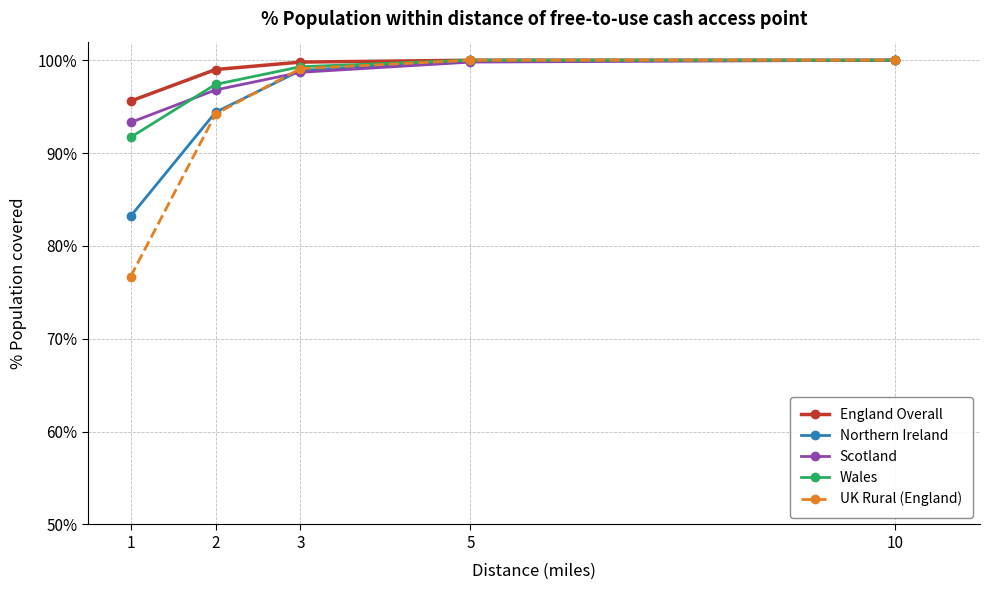

True or false: Wales has more than 2 interior local peaks.

False